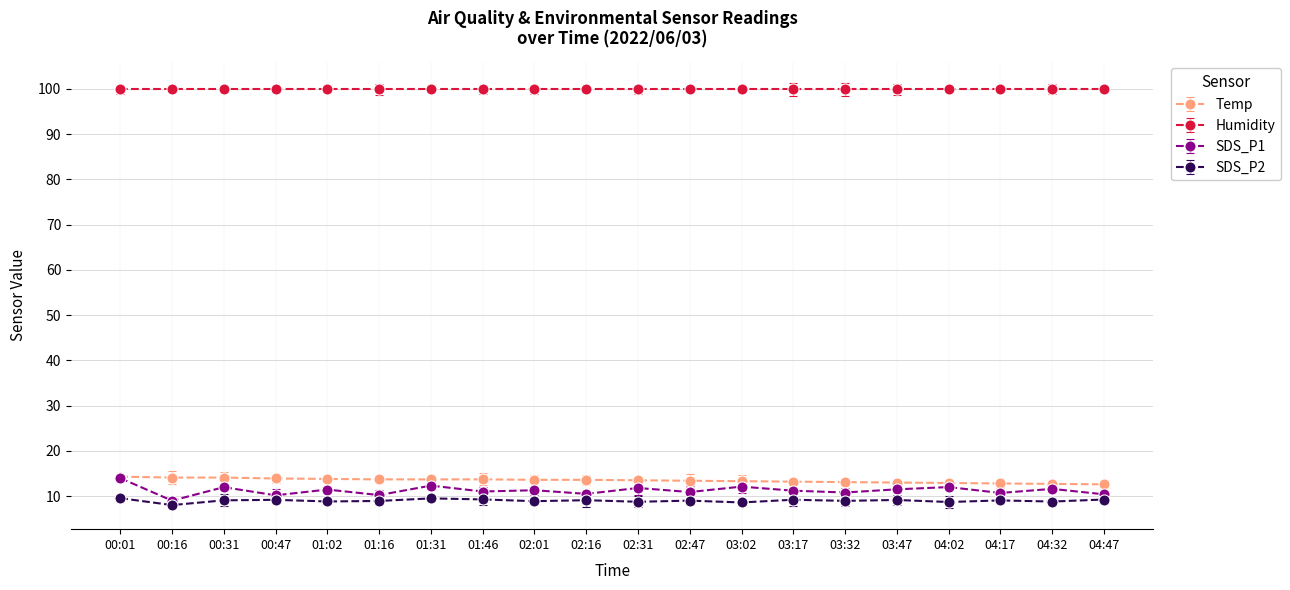

How many data points does each series have?

20